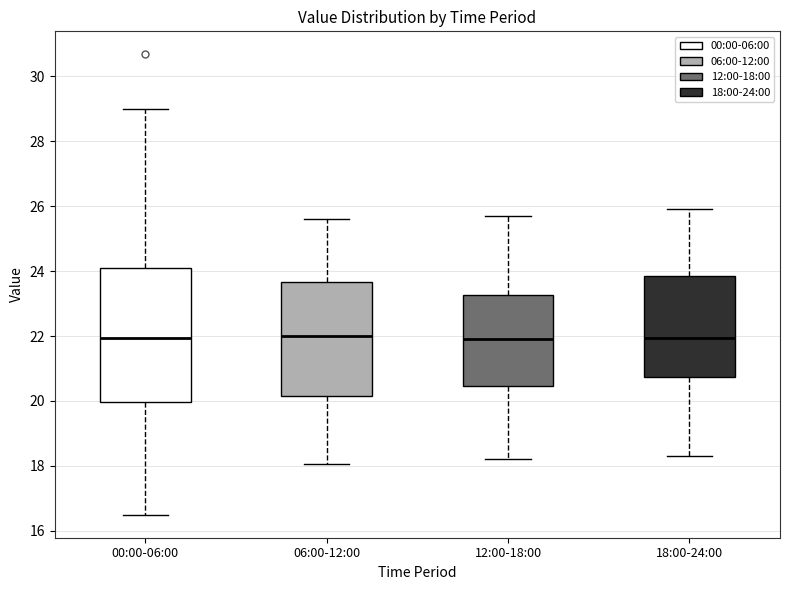

Reading left to right, read every box against the y-axis: the position of its median line, the range the box covers, and the ends of its whiskers. The values are not printed on the chart, so give them approximately, as read against the axis.

00:00-06:00: median 22.0, box 20.0 to 24.0, whiskers 16.6 to 29.0
06:00-12:00: median 22.0, box 20.2 to 23.6, whiskers 18.0 to 25.6
12:00-18:00: median 22.0, box 20.4 to 23.2, whiskers 18.2 to 25.8
18:00-24:00: median 22.0, box 20.8 to 23.8, whiskers 18.4 to 26.0